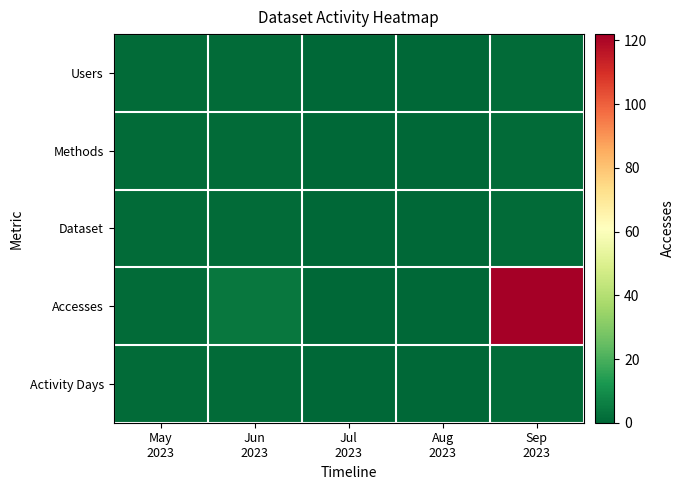

At which category does the chart reach its peak across all series?

Sep
2023